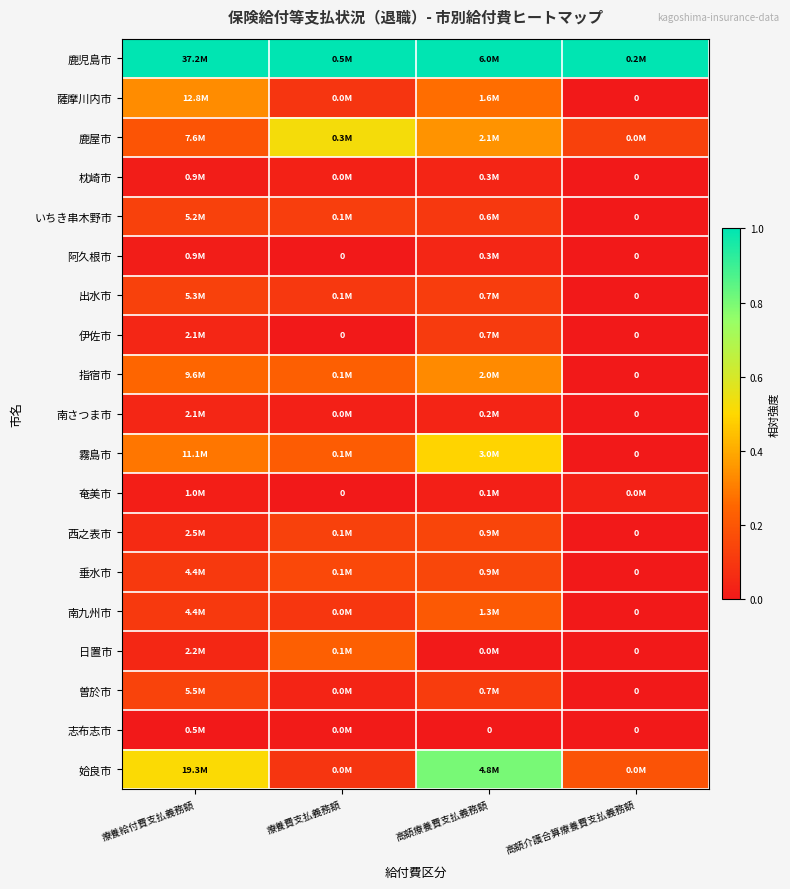

At how many categories does at least one series exceed 0?

4